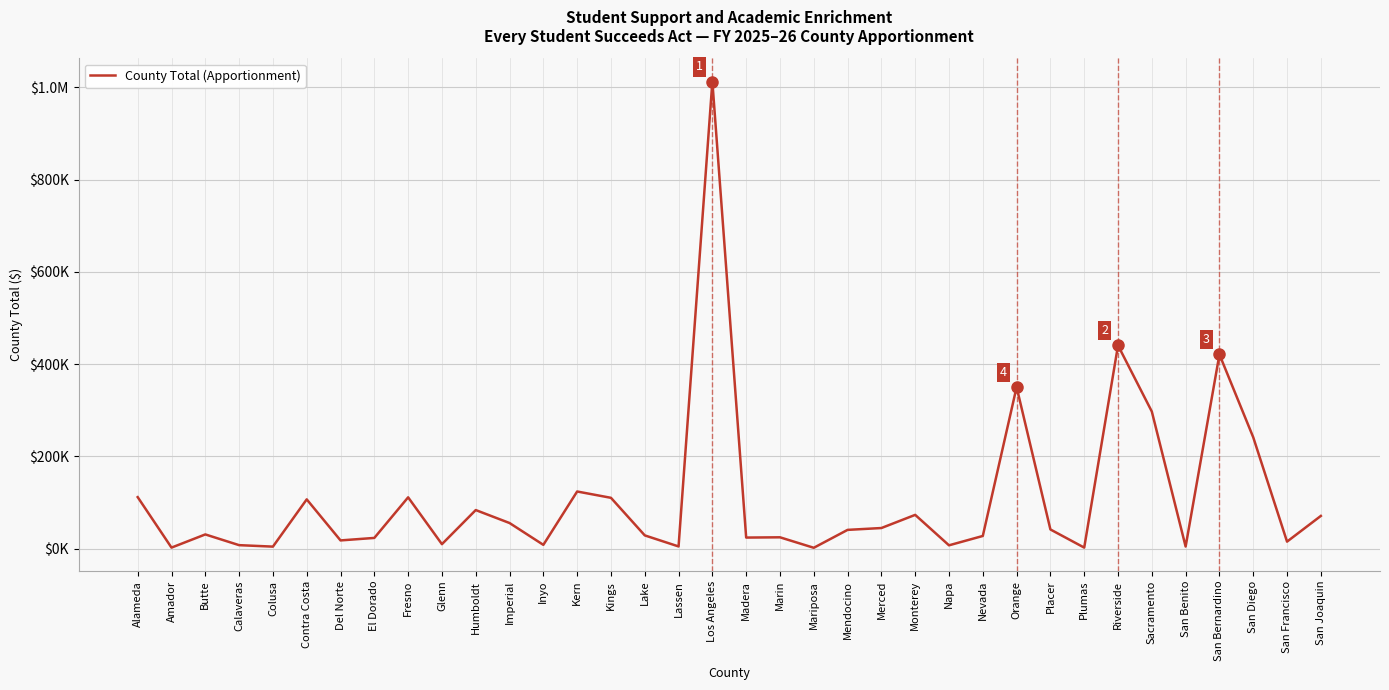

What is the minimum value shown in the chart?

2099